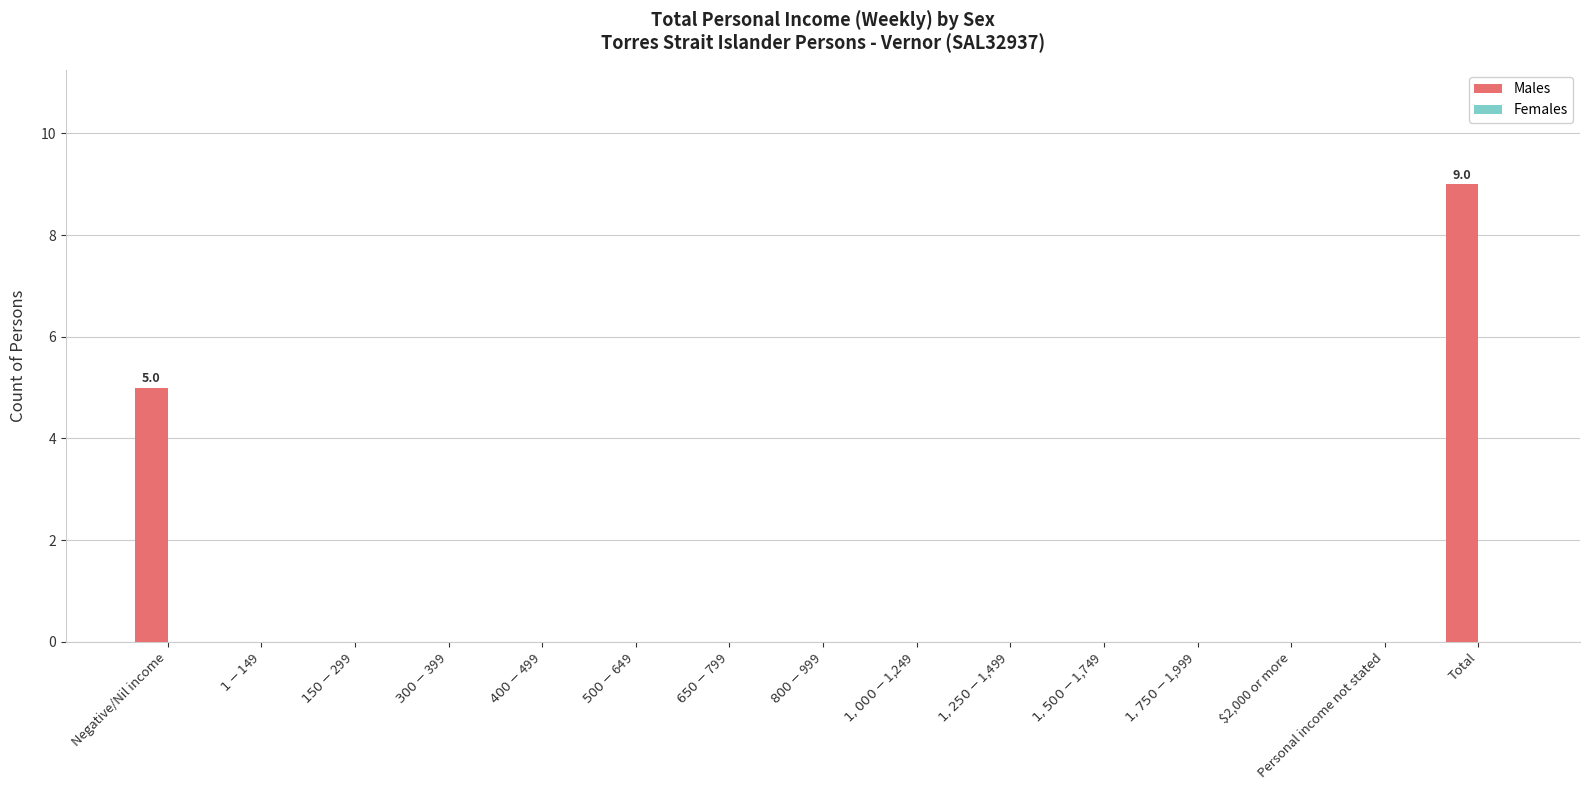

Which label corresponds to the largest value in the chart?

Total